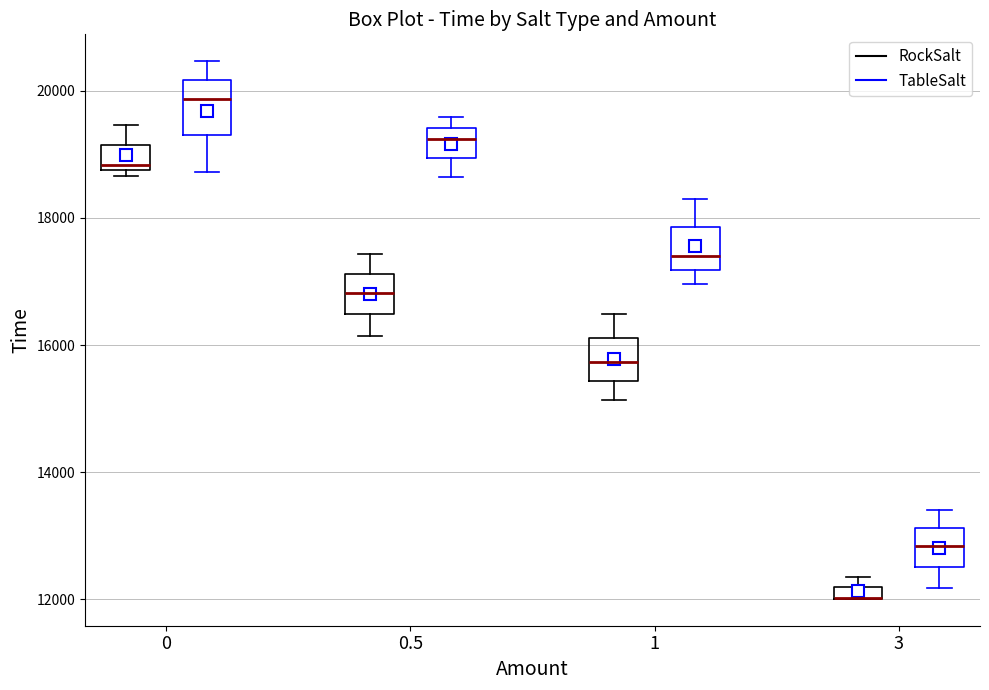

Where does the median line of the box for 1 (RockSalt) sit on the y-axis? The values are not printed on the chart, so give them approximately, as read against the axis.

15800